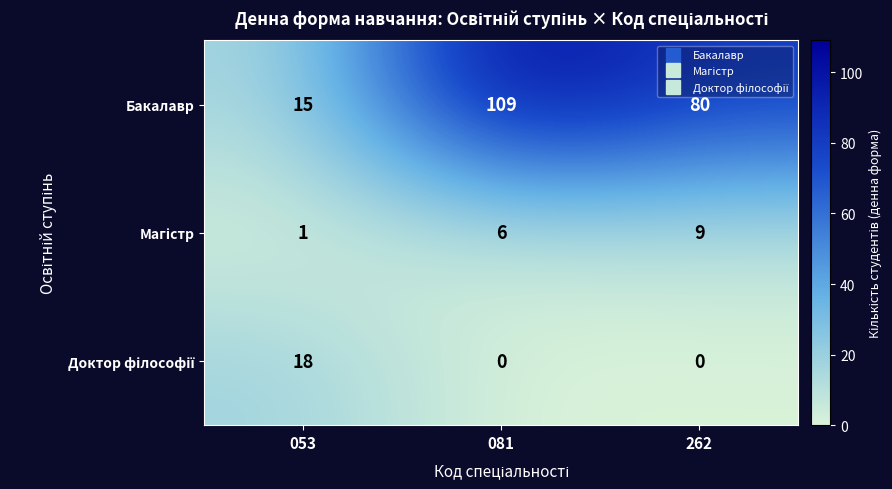

Which series has the largest range (max minus min)?

Бакалавр